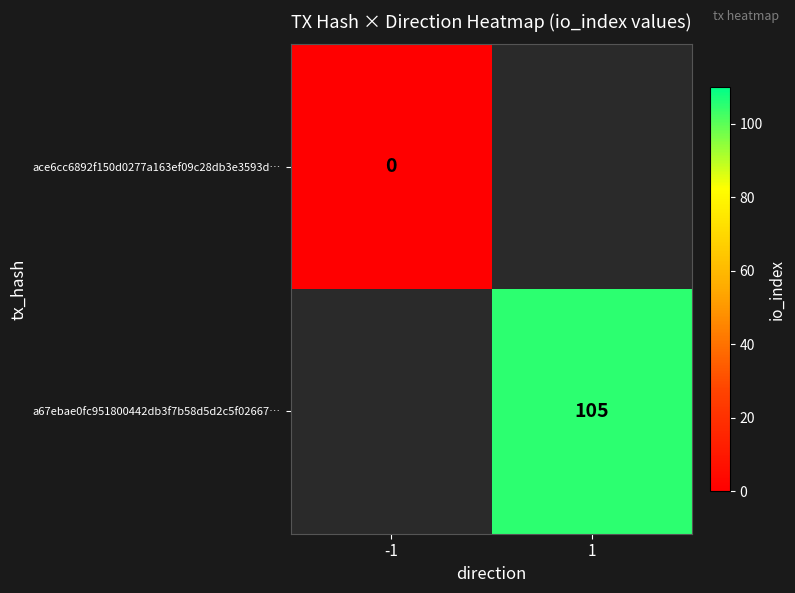

How many values in a67ebae0fc951800442db3f7b58d5d2c5f02667… are above zero?

1